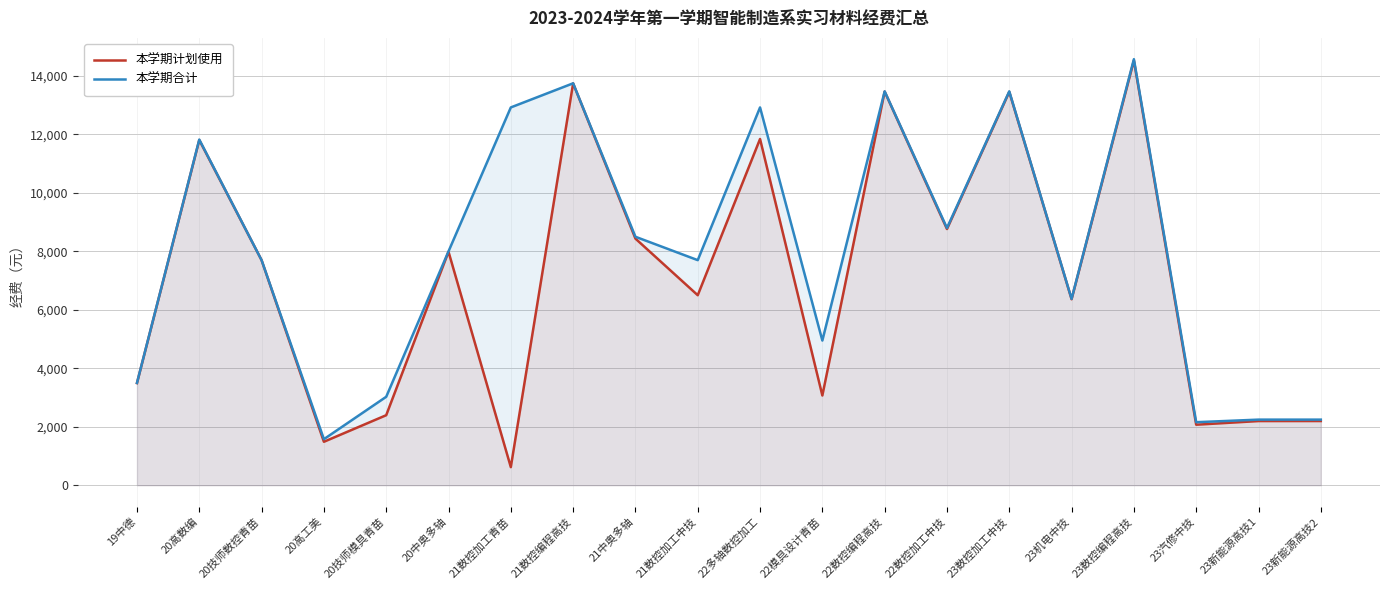

Which category has the highest value across all series?

23数控编程高技